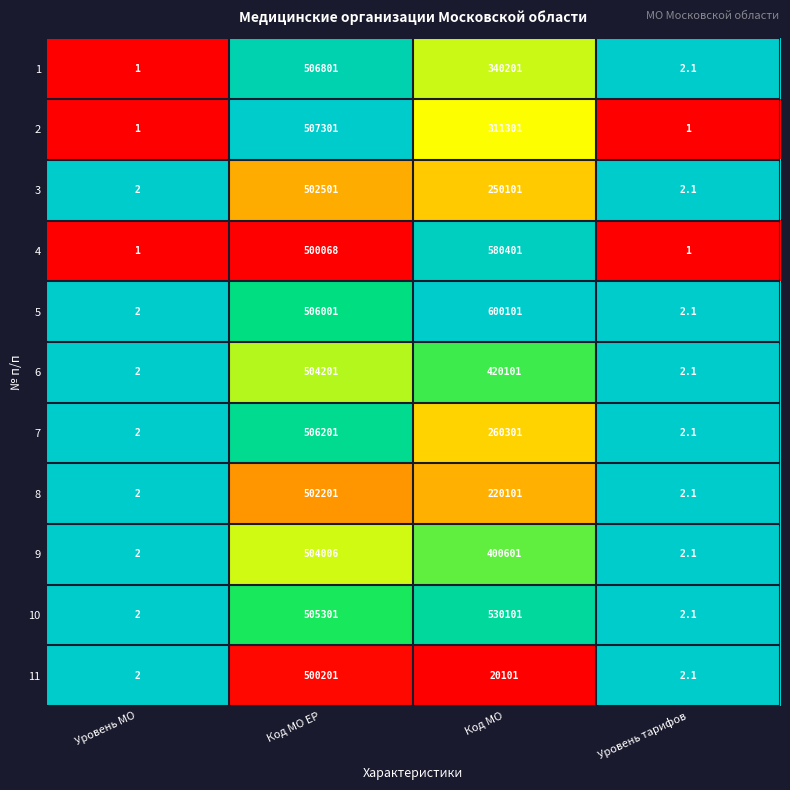

Which category has the highest value in the 11 series?

Код МО ЕР